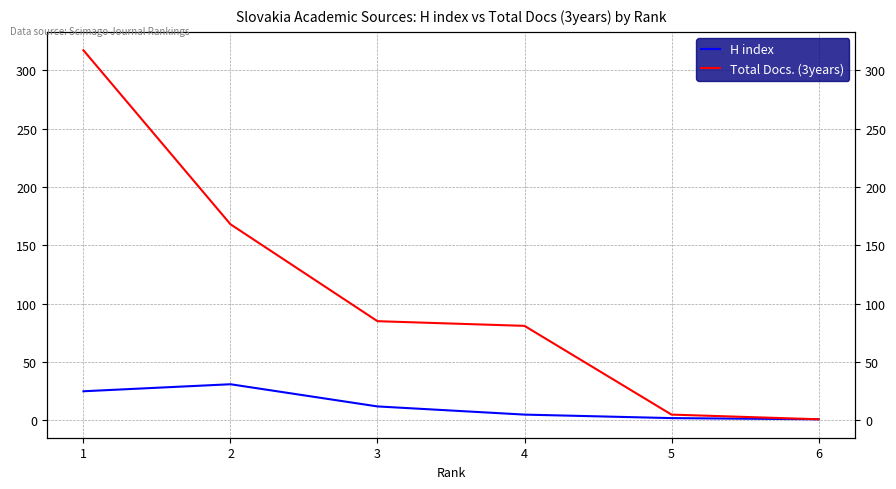

Reading left to right, transcribe all the data shown in this chart.

H index: 25	31	12	5	2	1
Total Docs. (3years): 317	168	85	81	5	1